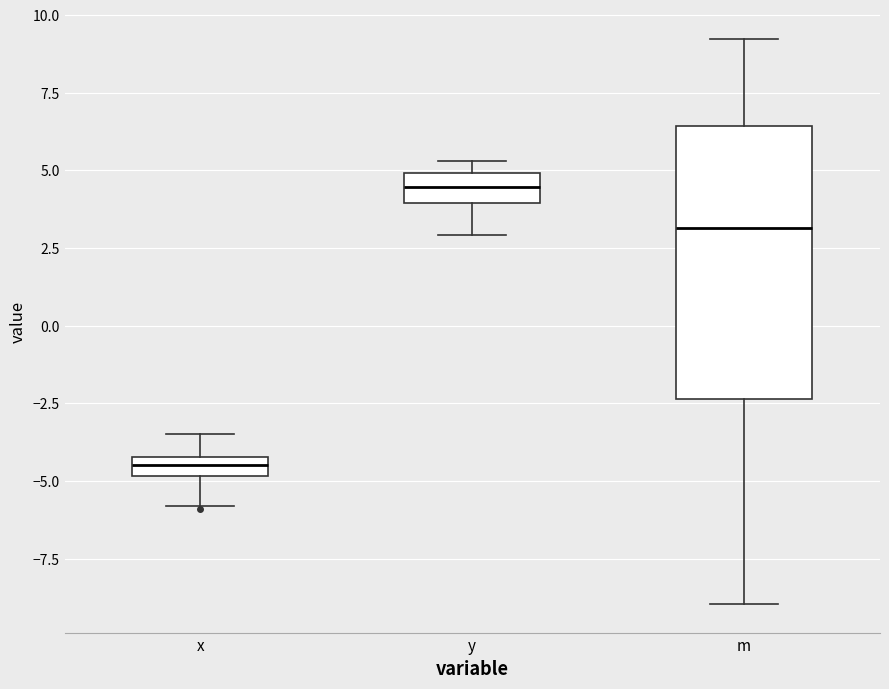

Comparing the boxes themselves (not the whiskers), which one is the tallest?

m